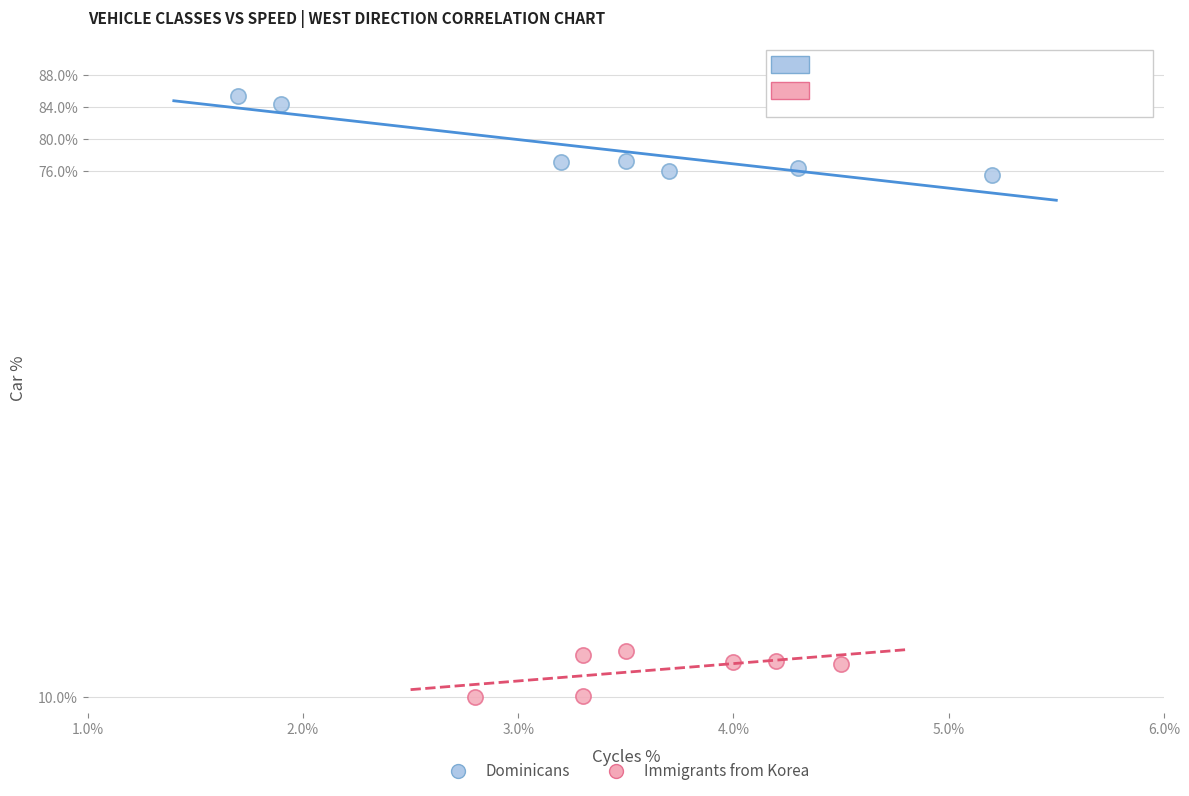

Which series contains the lowest Y value?

Immigrants from Korea